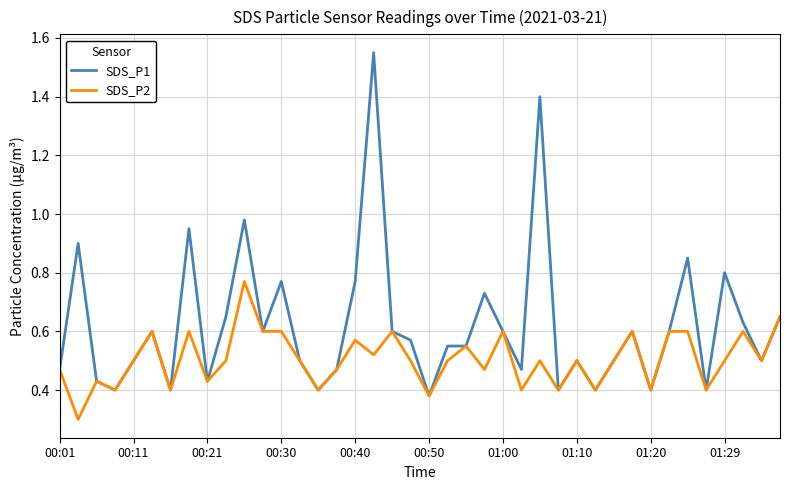

Rank the series by their maximum value, from highest to lowest.

SDS_P1, SDS_P2